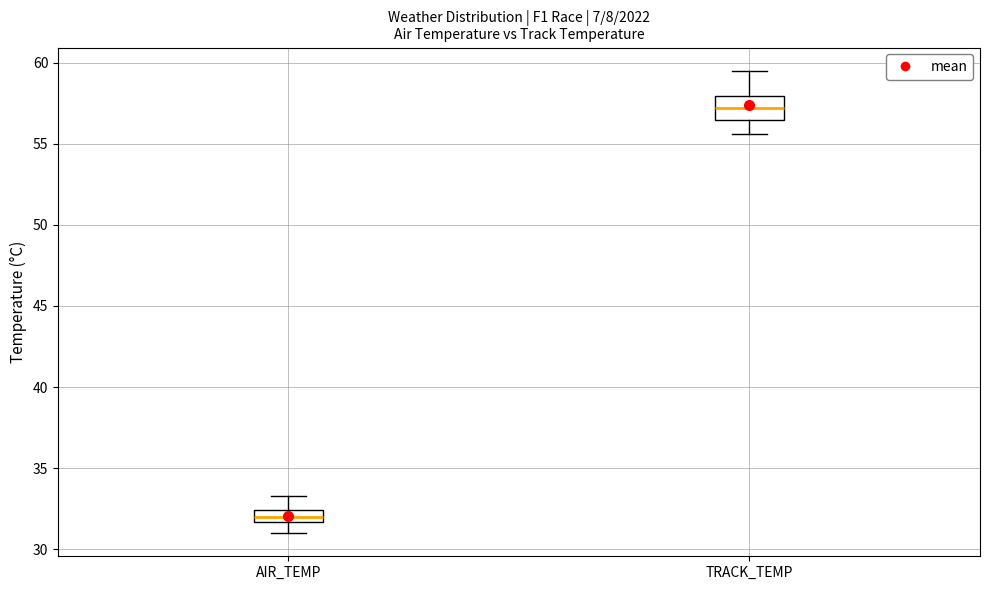

Which box is the tallest, from its lower edge to its upper edge?

TRACK_TEMP